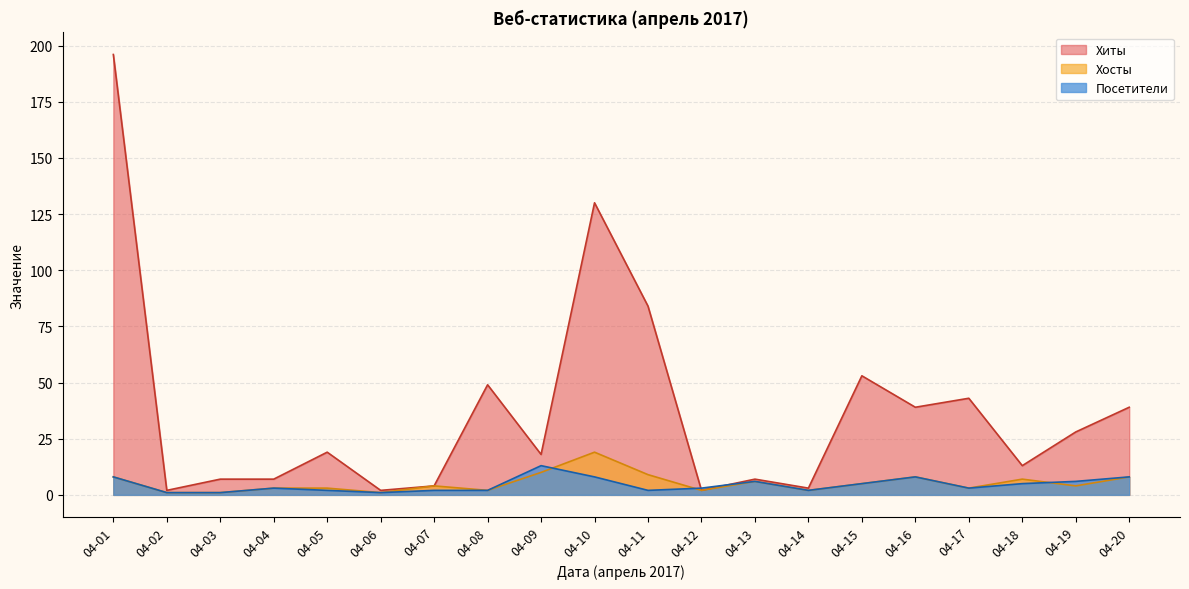

Rank the series by their maximum value, from highest to lowest.

Хиты, Хосты, Посетители